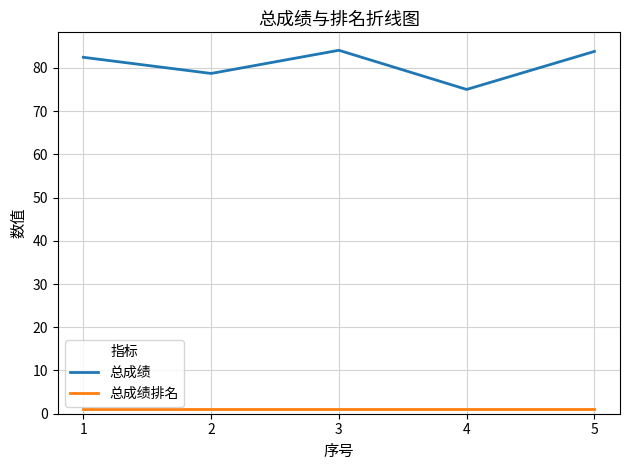

Is it true that 总成绩 equals 75.0 at 4?

True